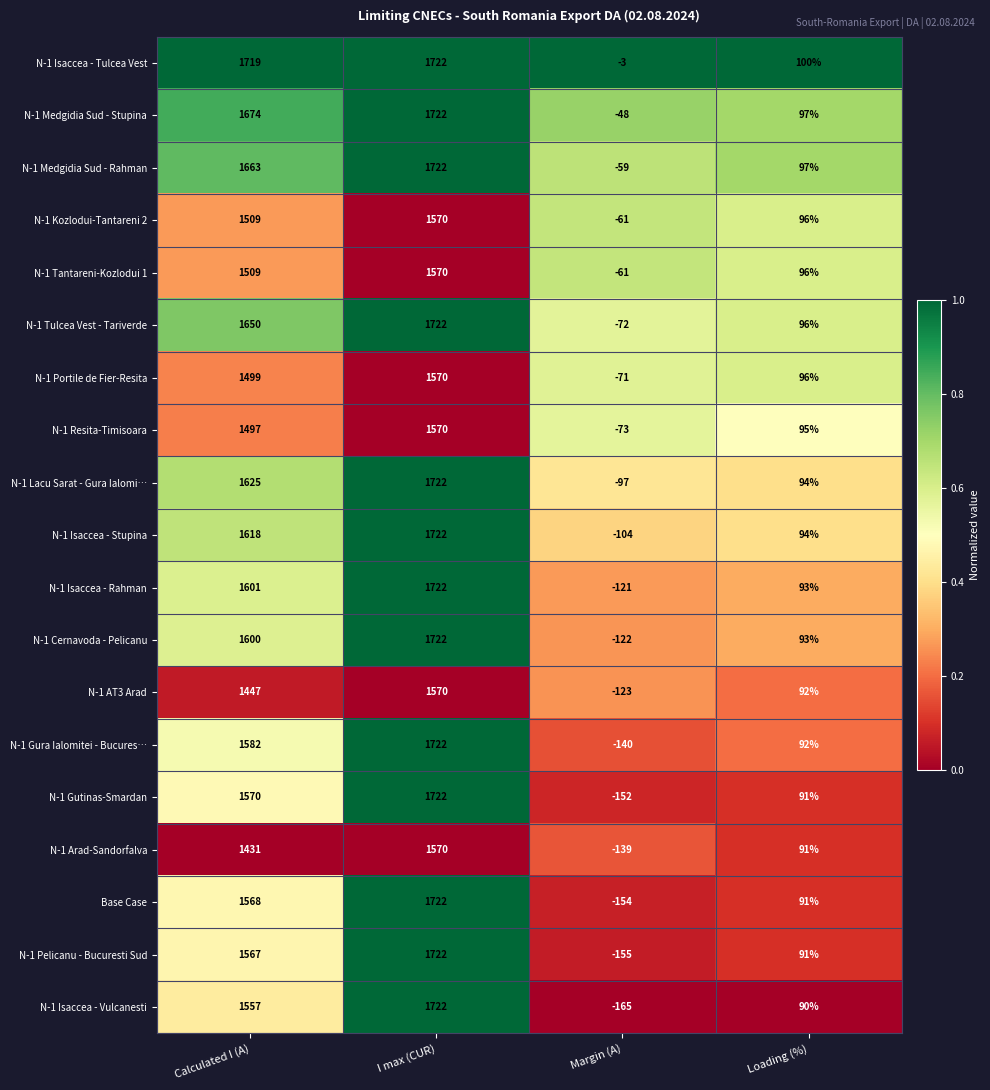

What is the spread (max minus min) of values at Calculated I (A)?

288